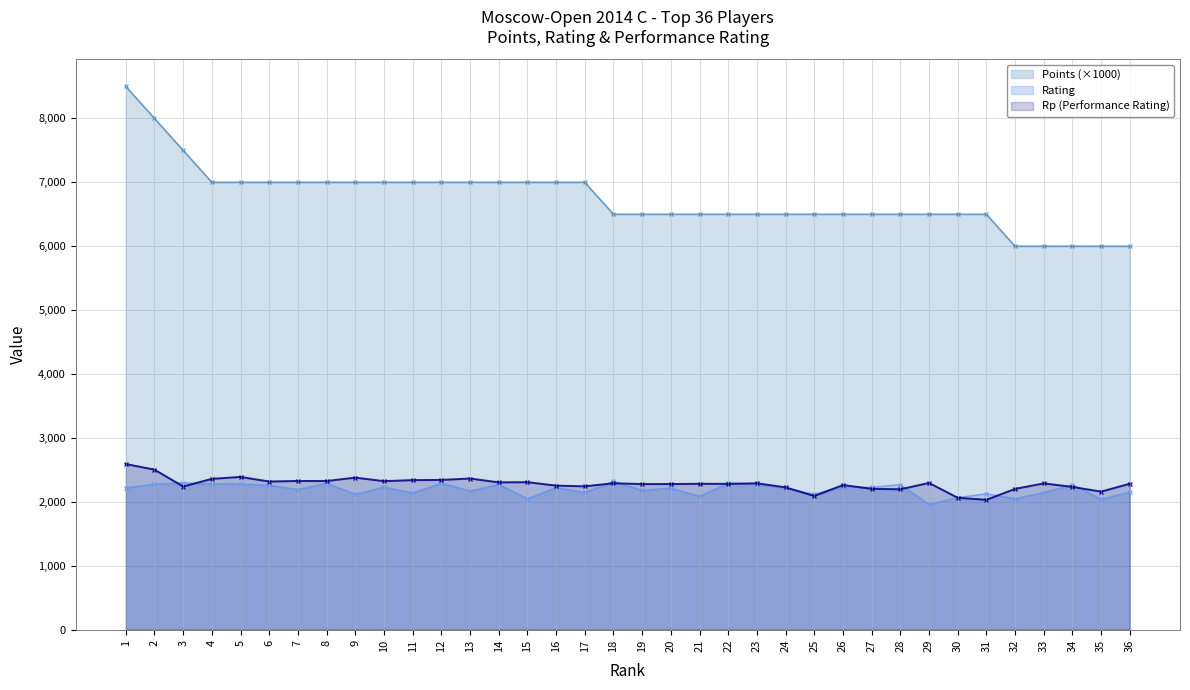

What are all the series names shown in the legend?

Points (×1000), Rating, Rp (Performance Rating)